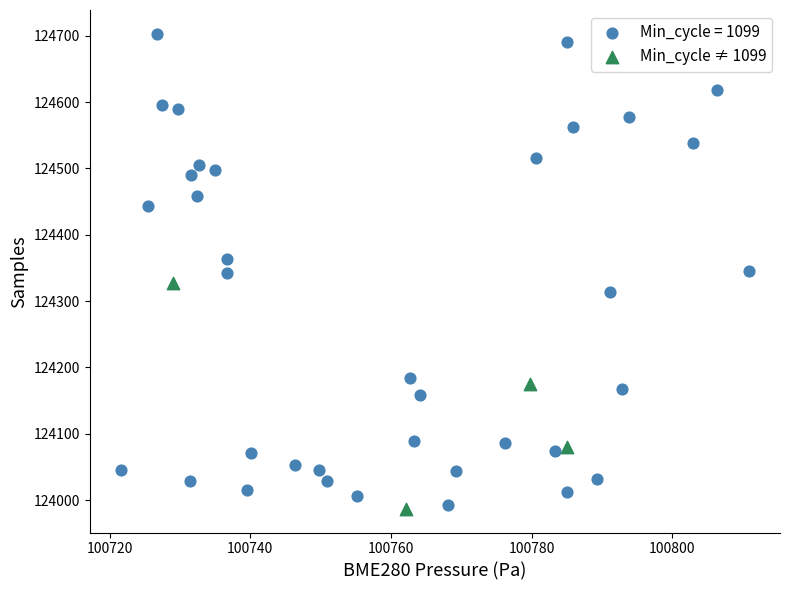

Which series reaches the maximum Y coordinate?

Min_cycle = 1099